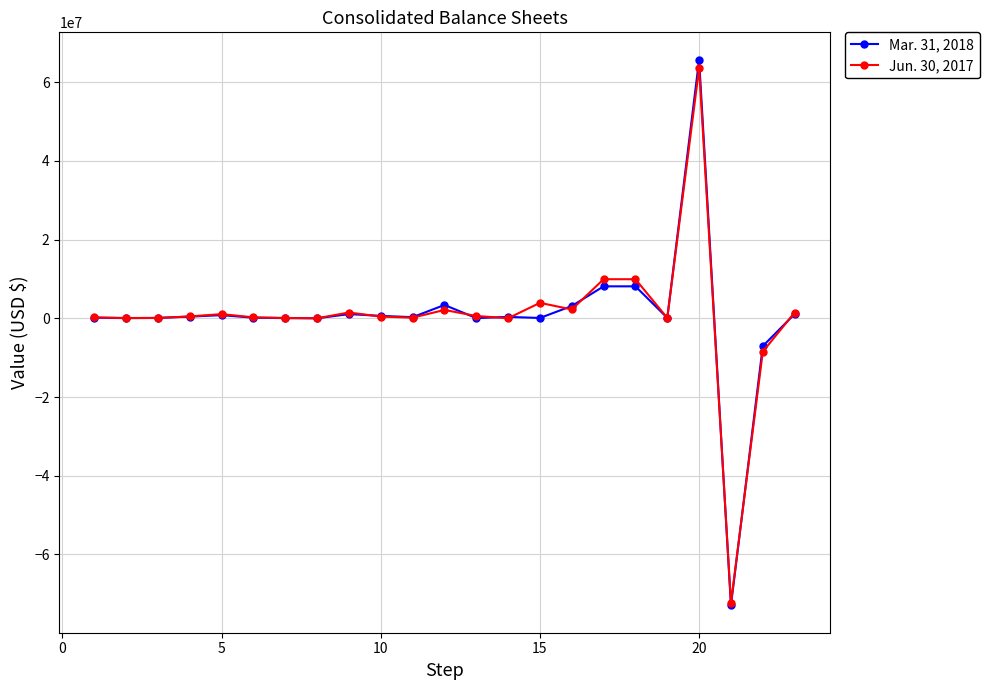

Does the chart have visible grid lines?

Yes